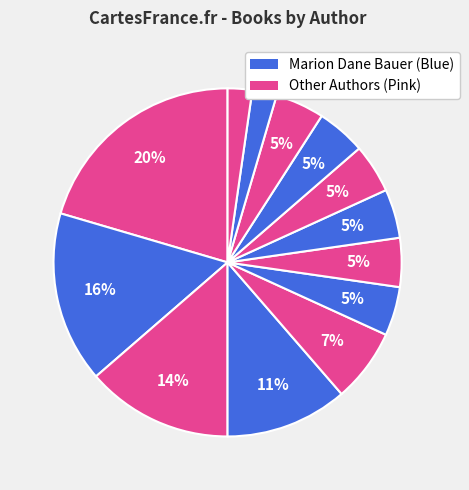

Count the number of slices in the pie.

13